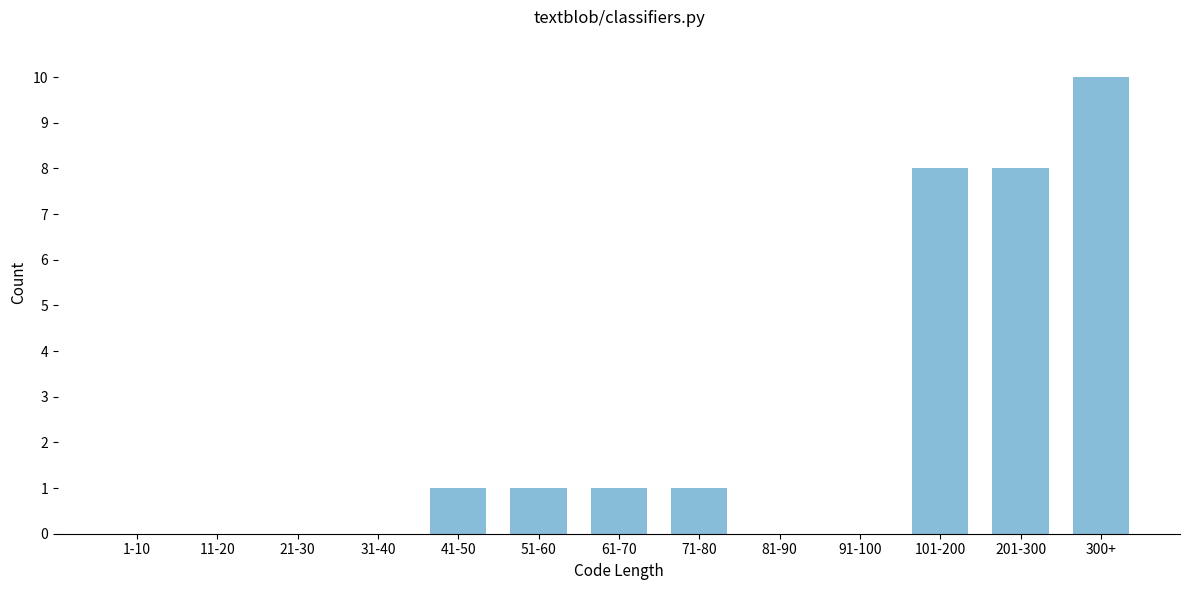

Reading right to left, extract all data points from this chart.

300+=10	201-300=8	101-200=8	91-100=0	81-90=0	71-80=1	61-70=1	51-60=1	41-50=1	31-40=0	21-30=0	11-20=0	1-10=0